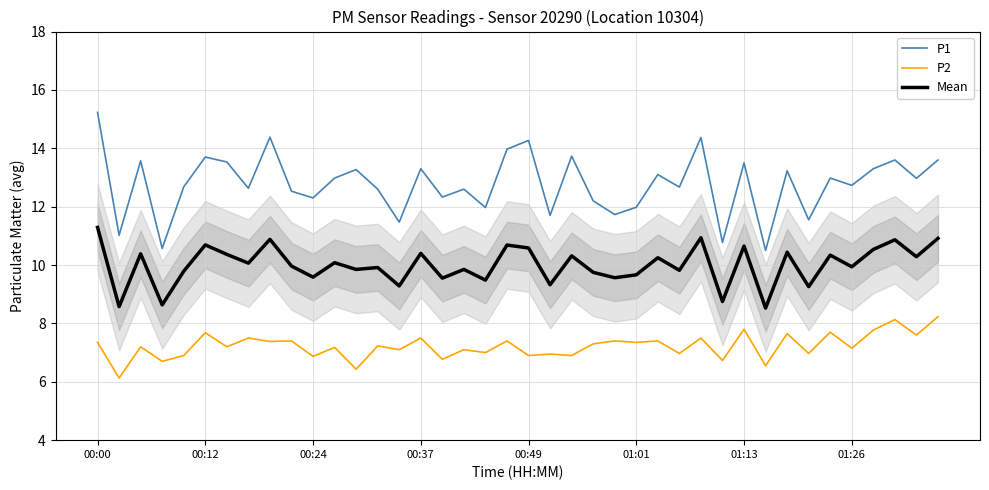

Is it true that P1 equals 11.7 at 21?

True